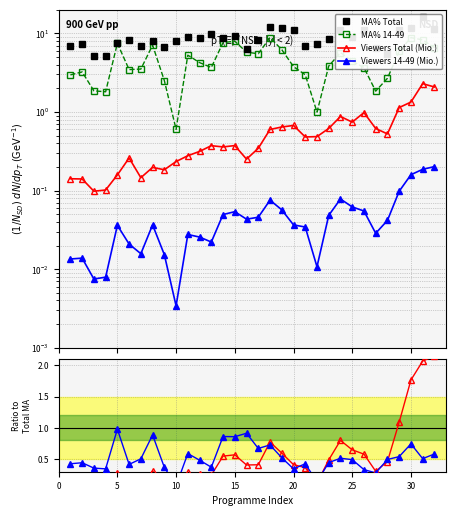

What is the maximum value shown in the chart?

16.2